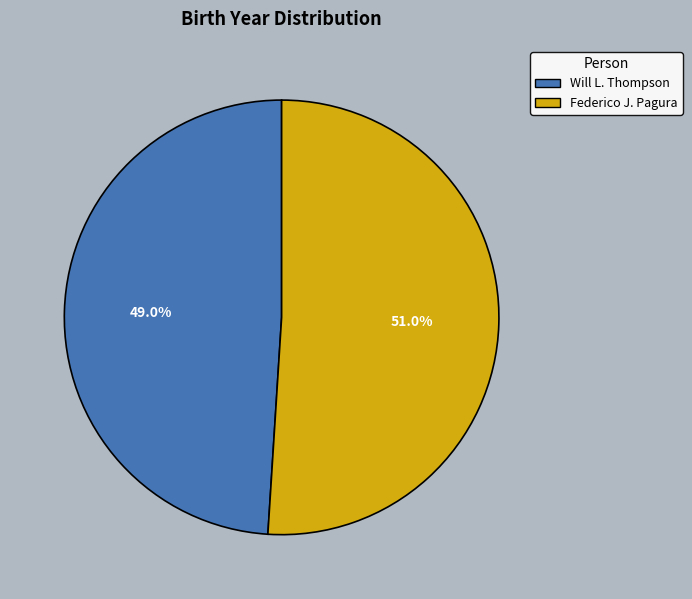

What is the ratio of the value at Federico J. Pagura to the value at Will L. Thompson?

1.0